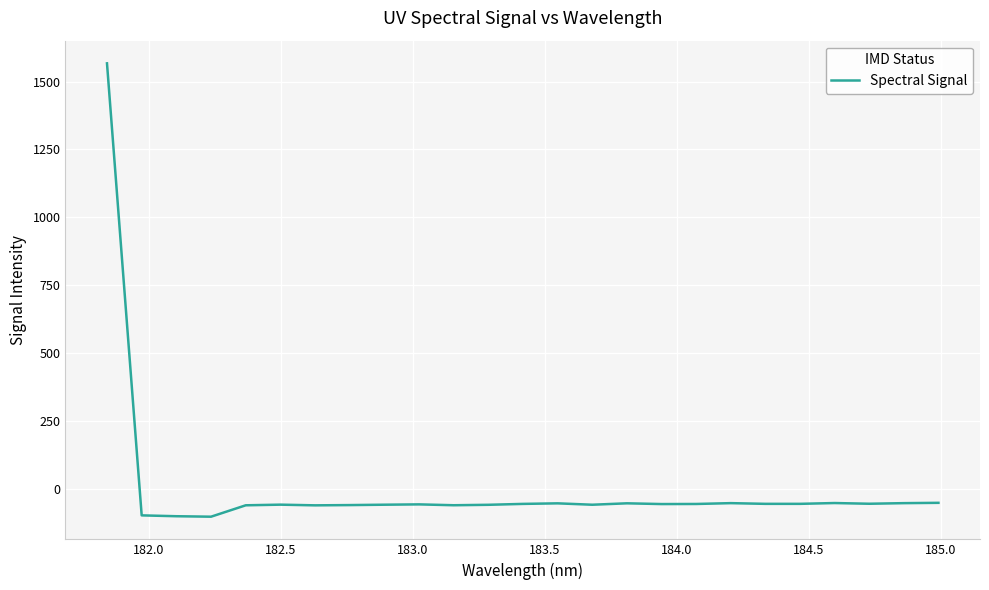

What is the difference between the maximum and minimum values?

1669.1